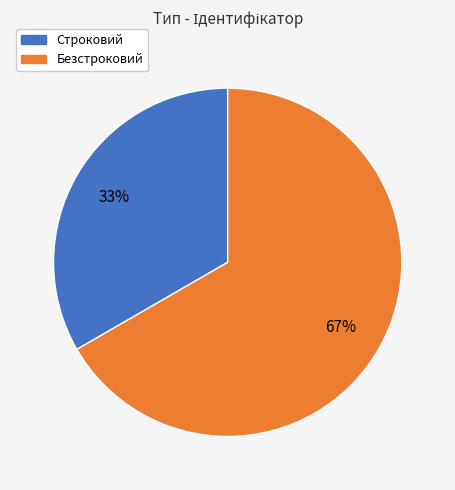

What is the largest slice in the pie chart?

Безстроковий